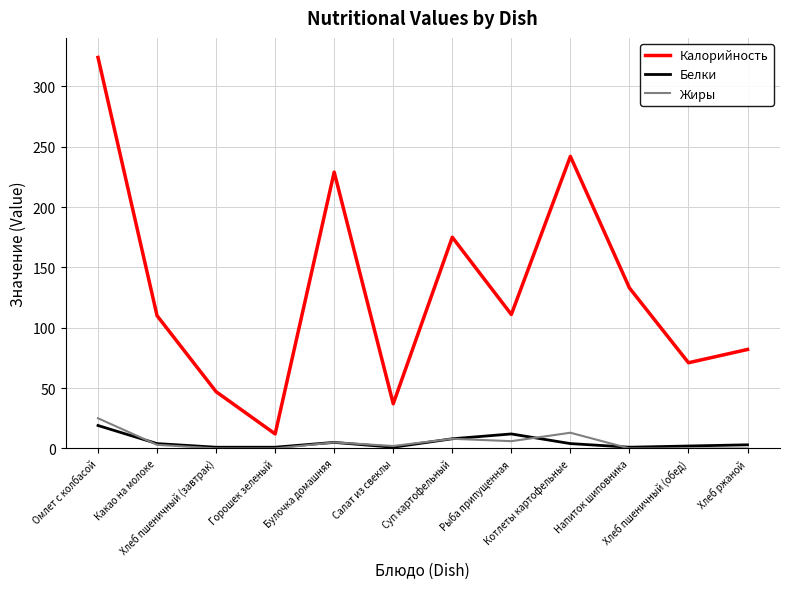

Where is the first local maximum for Калорийность?

Булочка домашняя